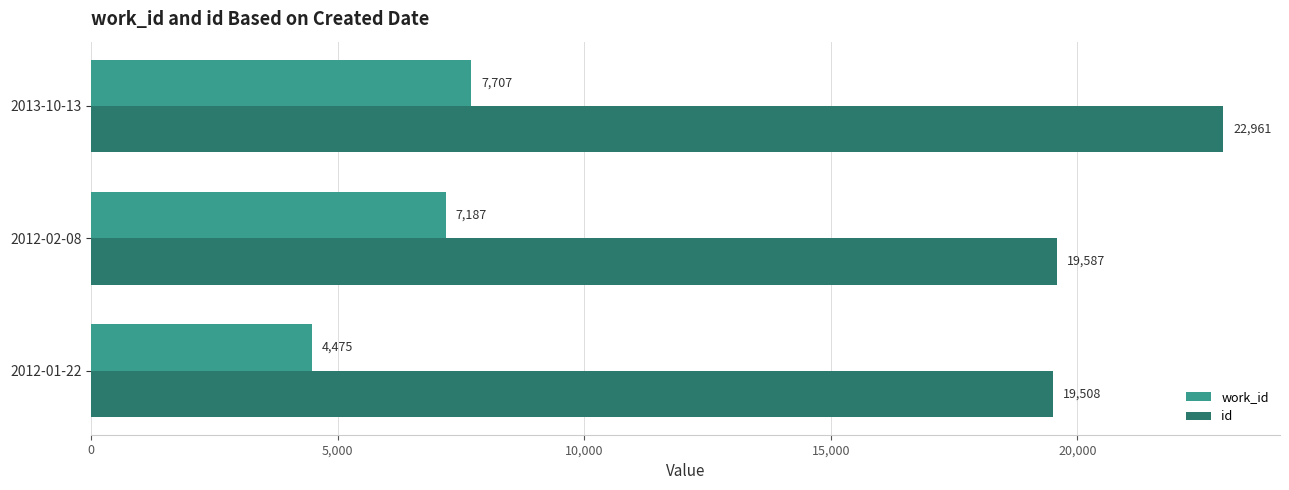

What is the average value of the id series?

20685